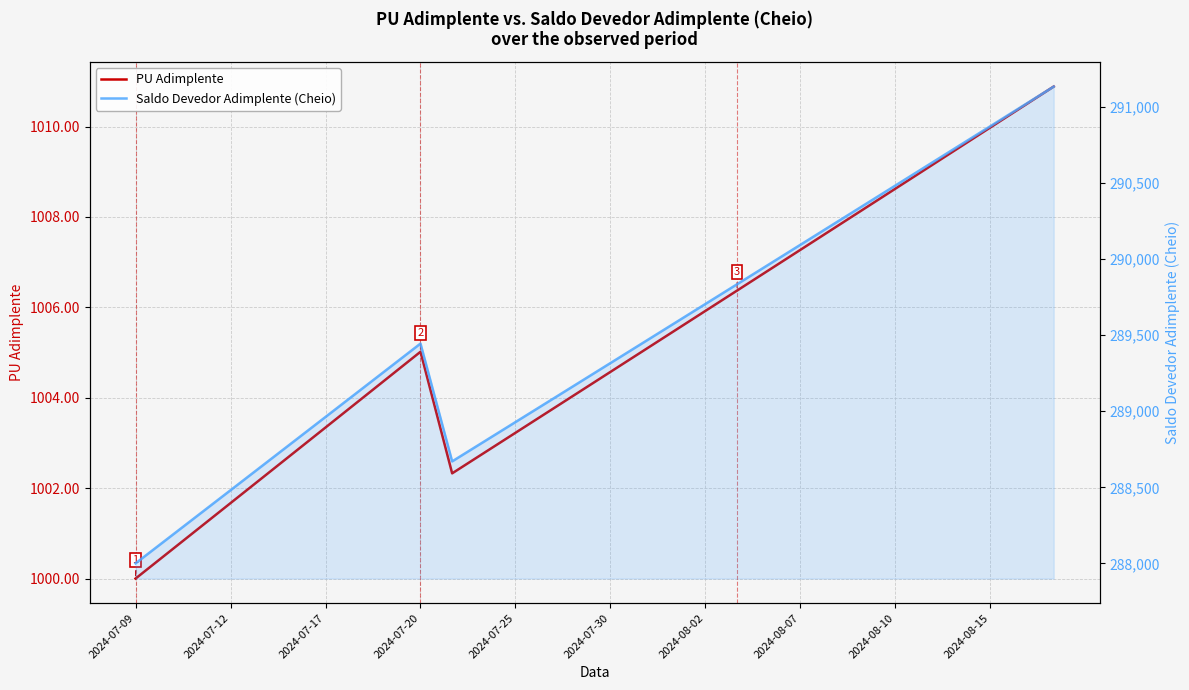

What is the value of the PU Adimplente point at the 5th from the left?

1002.2